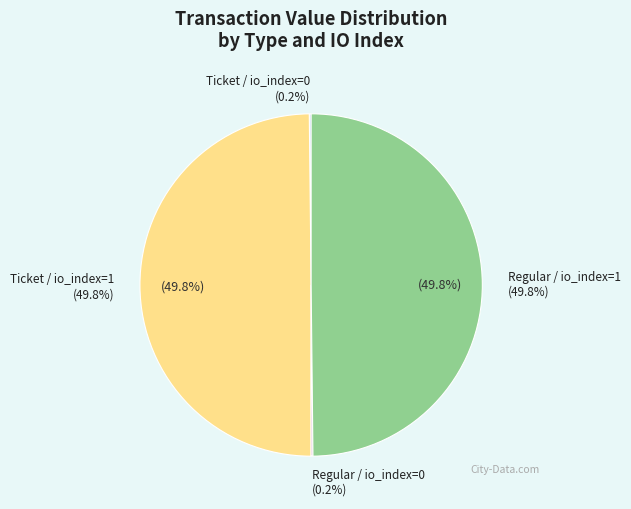

To the nearest percent, what is the average slice percentage?

25%